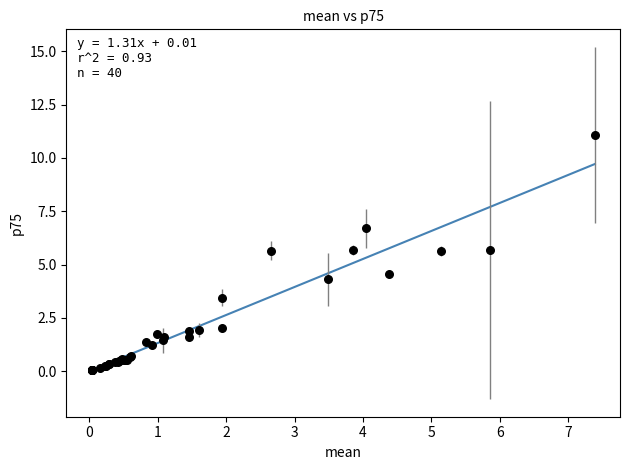

What Y value in the scatter plot is closest to 5?

4.6